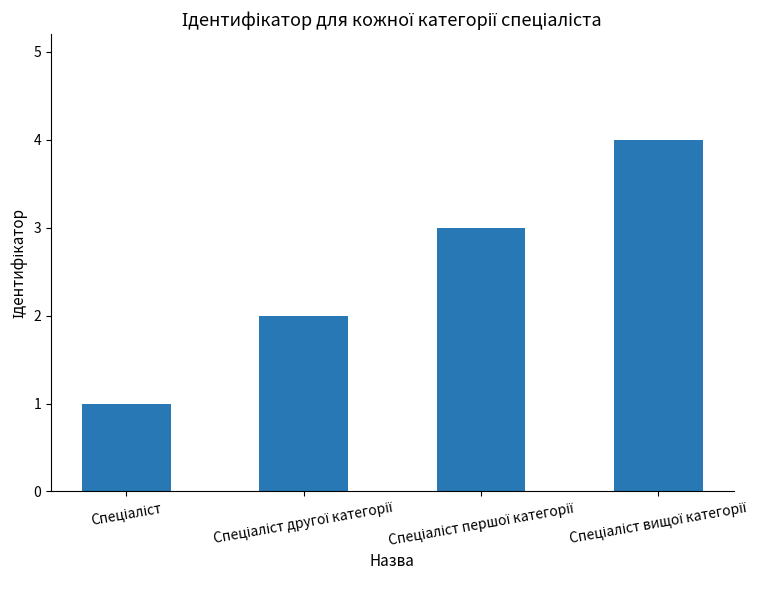

What is the greatest value displayed?

4